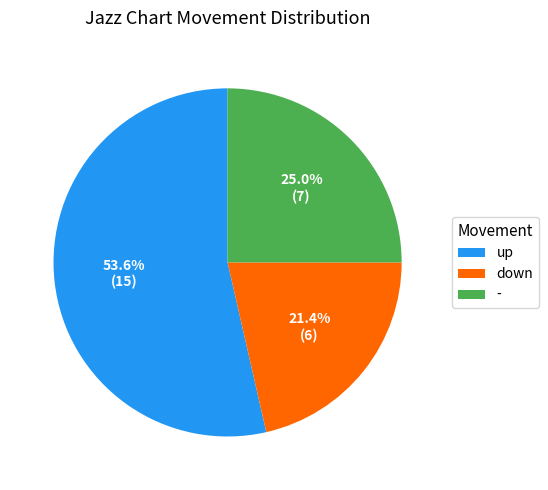

Which slice represents more than half of the pie?

up